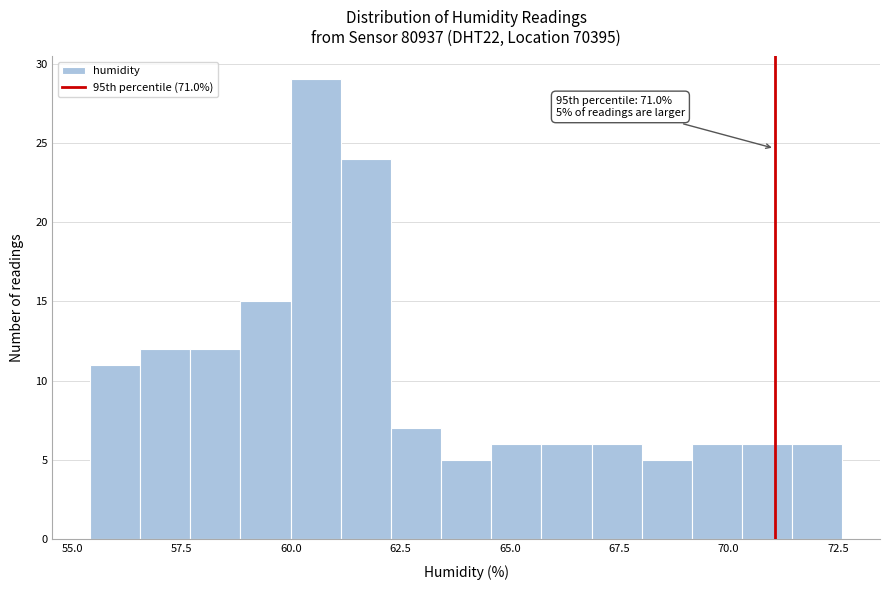

Read against the x-axis, roughly where is the centre of the tallest bar?

60.5